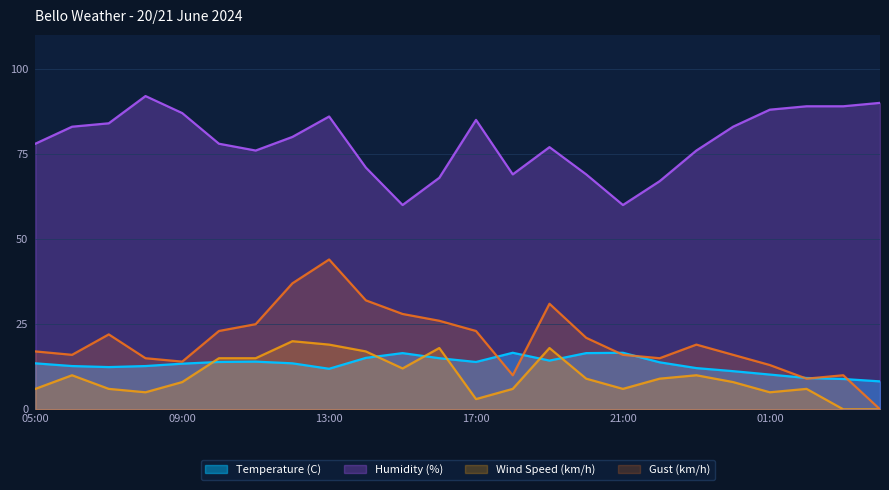

What is the difference between the maximum and minimum values in the Humidity (%) series?

32.0